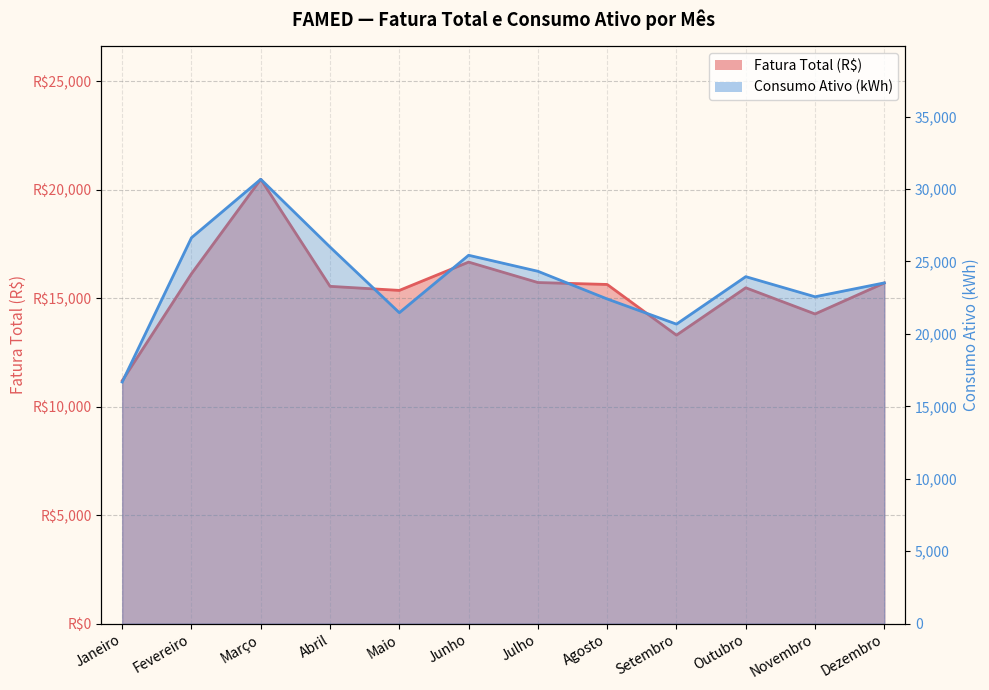

What is the average value of the Fatura Total (R$) series?

15458.2